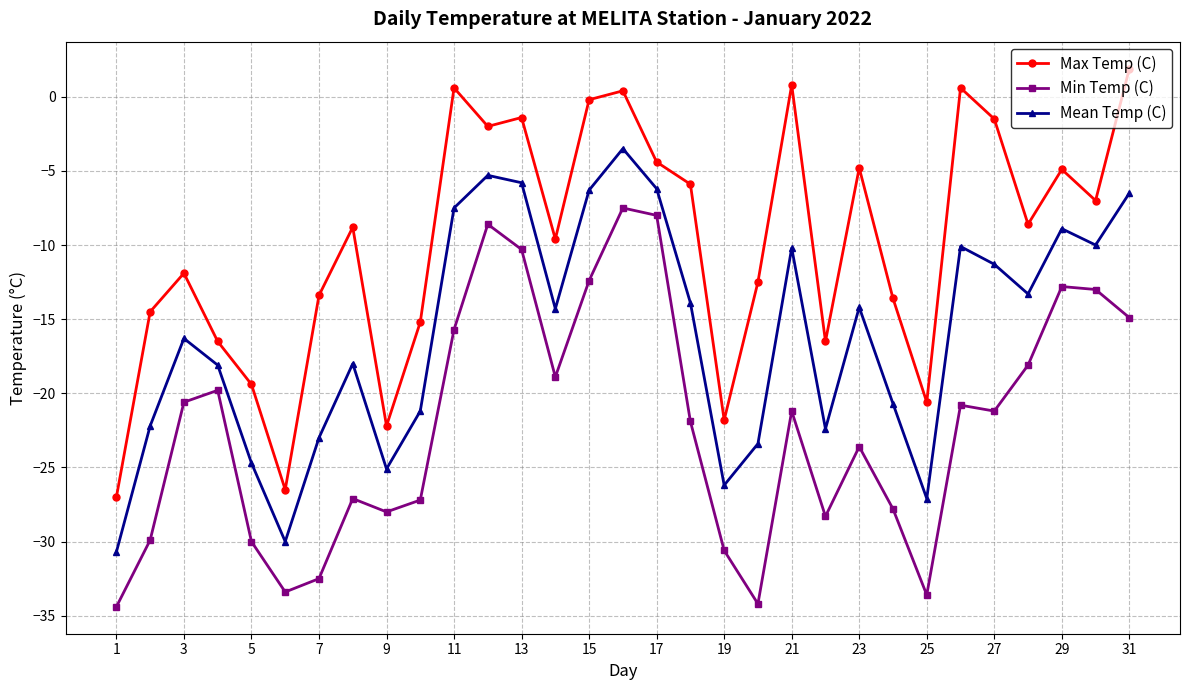

What is the difference between the maximum and second lowest values in the Mean Temp (C) series?

26.5